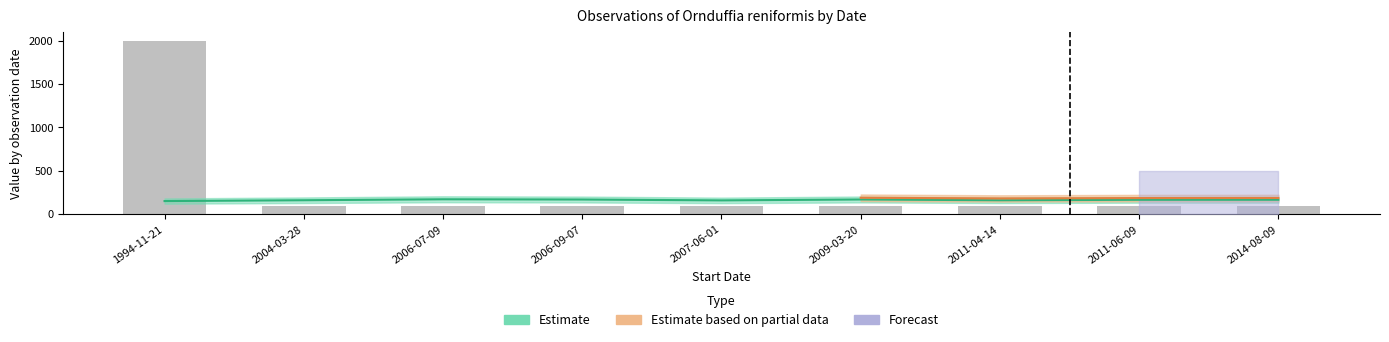

At which label is the value closest to 1050?

1994-11-21